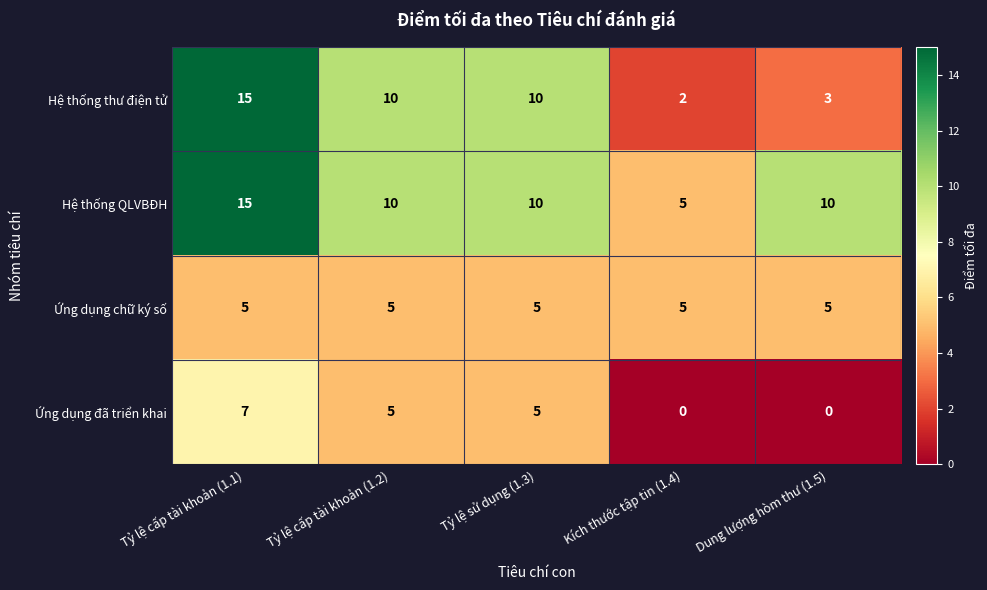

At which label does Hệ thống thư điện tử first exceed 10?

Tỷ lệ cấp tài khoản (1.1)